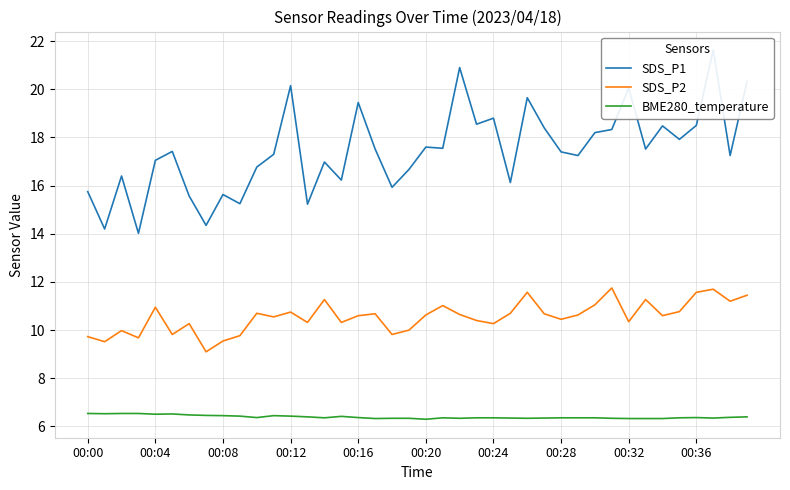

Which series has the largest total across all categories?

SDS_P1